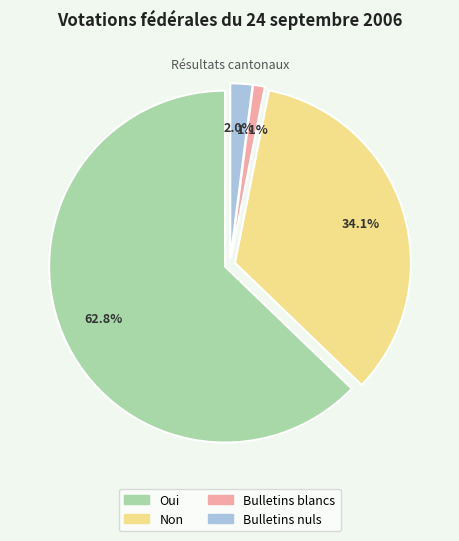

How much of the chart is everything except Oui?

37.2%